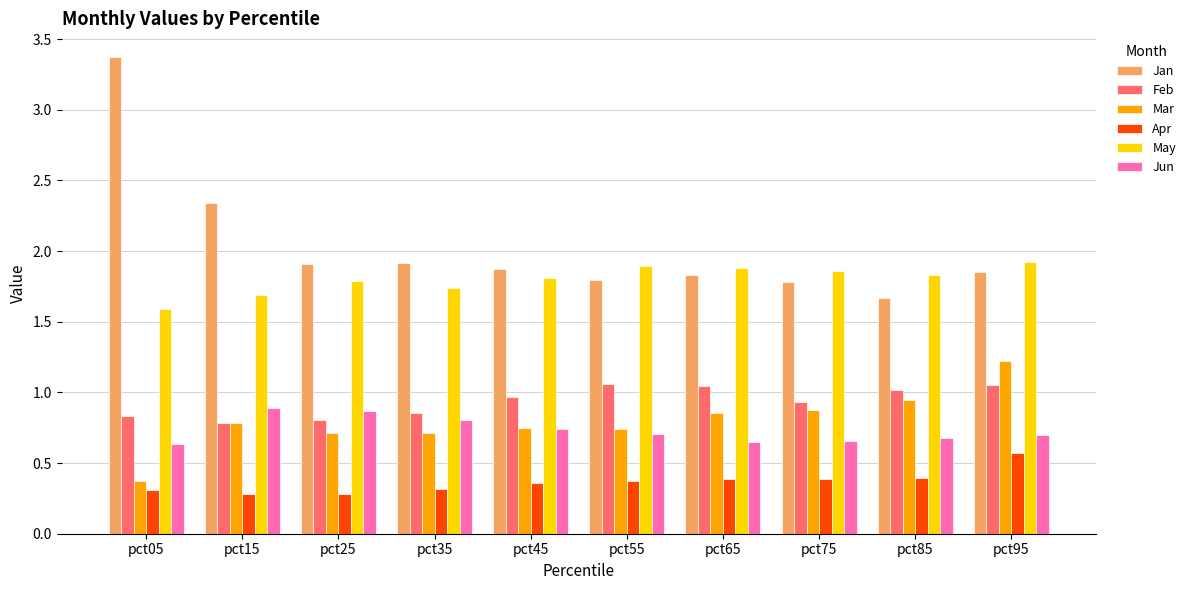

What is the difference between the second highest and second lowest values in the Jan series?

0.6